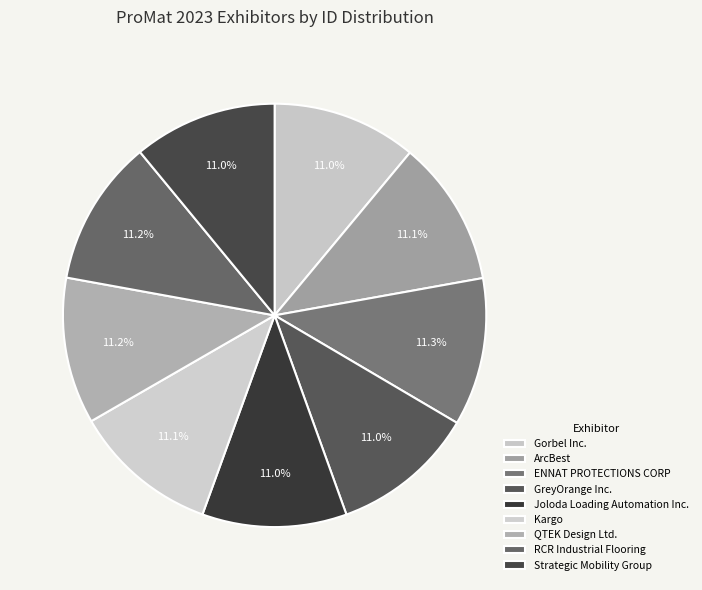

What percentage do Kargo and GreyOrange Inc. together represent?

22.2%